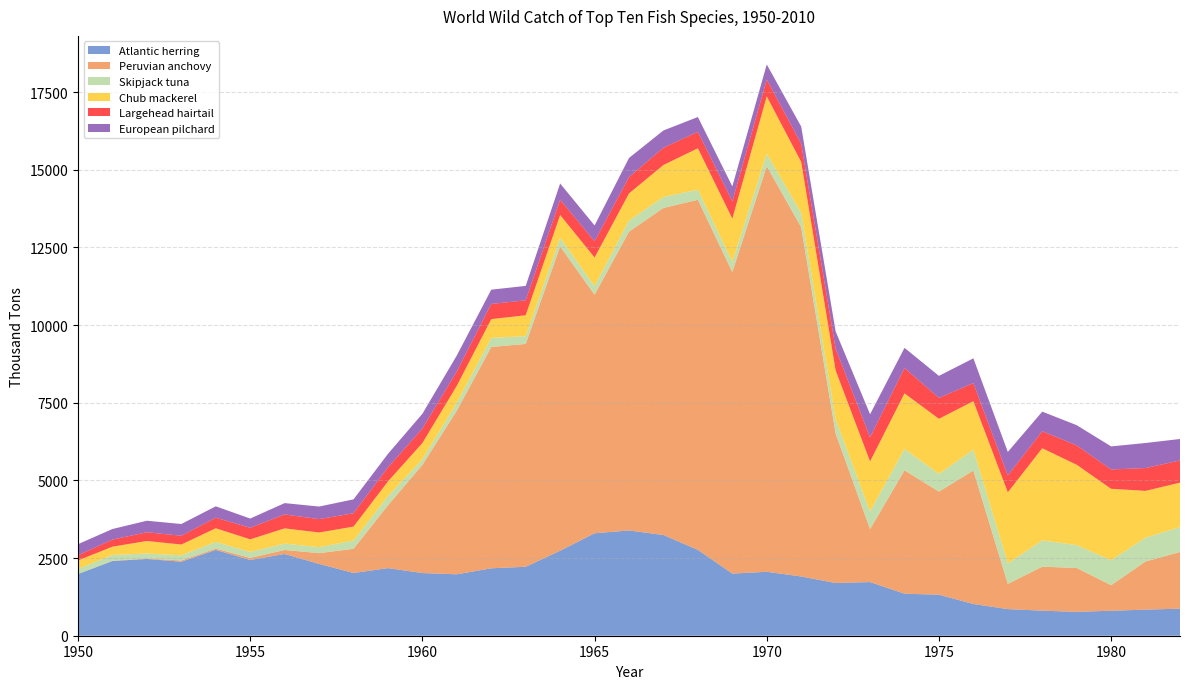

Reading left to right, what are all the values shown in this chart?

Atlantic herring: 1950=1987.0	1951=2404.9	1952=2470.8	1953=2384.0	1954=2761.2	1955=2438.7	1956=2631.1	1957=2311.9	1958=2019.9	1959=2176.4	1960=2017.8	1961=1977.3	1962=2170.3	1963=2220.2	1964=2735.2	1965=3298.3	1966=3388.8	1967=3242.2	1968=2763.7	1969=2000.1	1970=2058.7	1971=1907.3	1972=1697.1	1973=1727.5	1974=1352.7	1975=1321.3	1976=1021.9	1977=856.6	1978=806.8	1979=768.2	1980=804.3	1981=840.3	1982=871.1
Peruvian anchovy: 1950=1.1	1951=7.9	1952=16.1	1953=37.7	1954=44.4	1955=66.3	1956=130.0	1957=346.3	1958=778.6	1959=2022.0	1960=3481.3	1961=5270.0	1962=7126.5	1963=7174.2	1964=9797.4	1965=7680.9	1966=9620.6	1967=10530.0	1968=11271.6	1969=9708.8	1970=13059.9	1971=11243.7	1972=4815.3	1973=1704.8	1974=3972.7	1975=3318.7	1976=4297.1	1977=810.8	1978=1416.0	1979=1413.4	1980=822.8	1981=1550.3	1982=1826.4
Skipjack tuna: 1950=163.5	1951=188.1	1952=159.8	1953=167.0	1954=213.7	1955=192.3	1956=204.8	1957=193.0	1958=264.6	1959=296.7	1960=180.7	1961=254.4	1962=292.3	1963=249.3	1964=278.5	1965=279.2	1966=356.7	1967=354.5	1968=324.4	1969=329.4	1970=401.5	1971=463.6	1972=456.5	1973=567.4	1974=689.0	1975=569.1	1976=670.3	1977=660.0	1978=846.7	1979=736.9	1980=801.4	1981=768.4	1982=797.9
Chub mackerel: 1950=271.1	1951=267.5	1952=403.4	1953=347.7	1954=440.6	1955=405.7	1956=491.1	1957=471.8	1958=450.6	1959=472.4	1960=524.5	1961=546.4	1962=604.1	1963=674.3	1964=734.6	1965=918.6	1966=874.2	1967=1028.8	1968=1334.1	1969=1389.5	1970=1845.2	1971=1640.0	1972=1573.5	1973=1612.4	1974=1788.0	1975=1774.7	1976=1562.6	1977=2289.6	1978=2967.5	1979=2584.7	1980=2302.0	1981=1504.5	1982=1432.8
Largehead hairtail: 1950=166.7	1951=226.7	1952=280.8	1953=282.3	1954=341.1	1955=373.0	1956=447.8	1957=431.1	1958=429.1	1959=452.6	1960=466.1	1961=462.1	1962=488.4	1963=481.2	1964=492.1	1965=522.5	1966=527.4	1967=556.7	1968=527.9	1969=557.5	1970=540.3	1971=584.3	1972=699.3	1973=773.5	1974=818.4	1975=672.4	1976=580.6	1977=545.7	1978=546.0	1979=623.9	1980=621.6	1981=735.2	1982=714.3
European pilchard: 1950=358.8	1951=341.1	1952=371.5	1953=377.9	1954=365.6	1955=296.5	1956=364.8	1957=404.4	1958=447.5	1959=434.4	1960=475.6	1961=513.6	1962=459.3	1963=464.0	1964=521.4	1965=509.3	1966=614.0	1967=555.2	1968=478.7	1969=481.1	1970=486.7	1971=553.2	1972=555.8	1973=744.5	1974=647.3	1975=709.9	1976=798.3	1977=754.1	1978=631.7	1979=651.5	1980=743.2	1981=806.2	1982=691.1